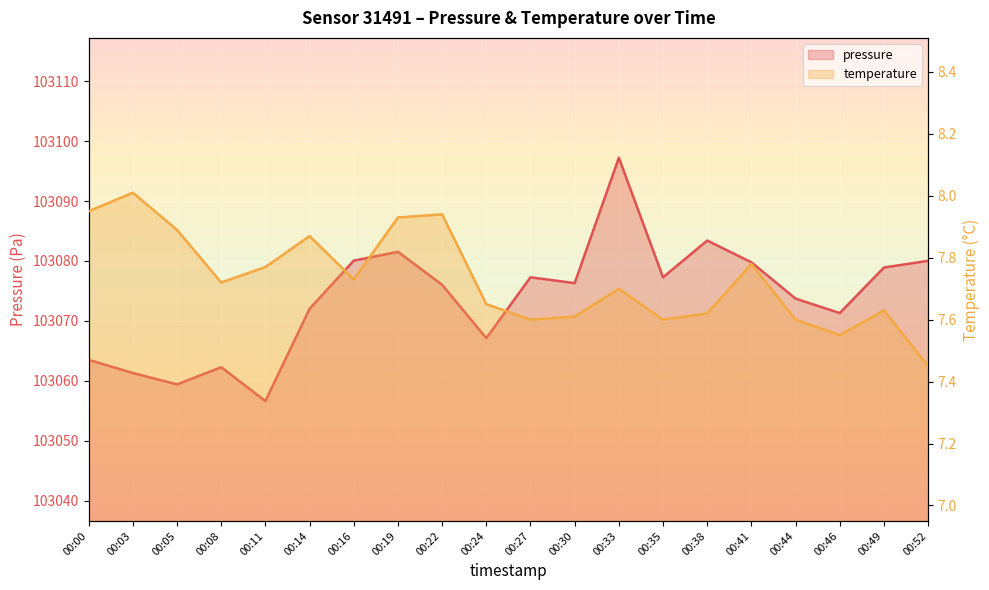

How many interior local peaks does the pressure series have?

5